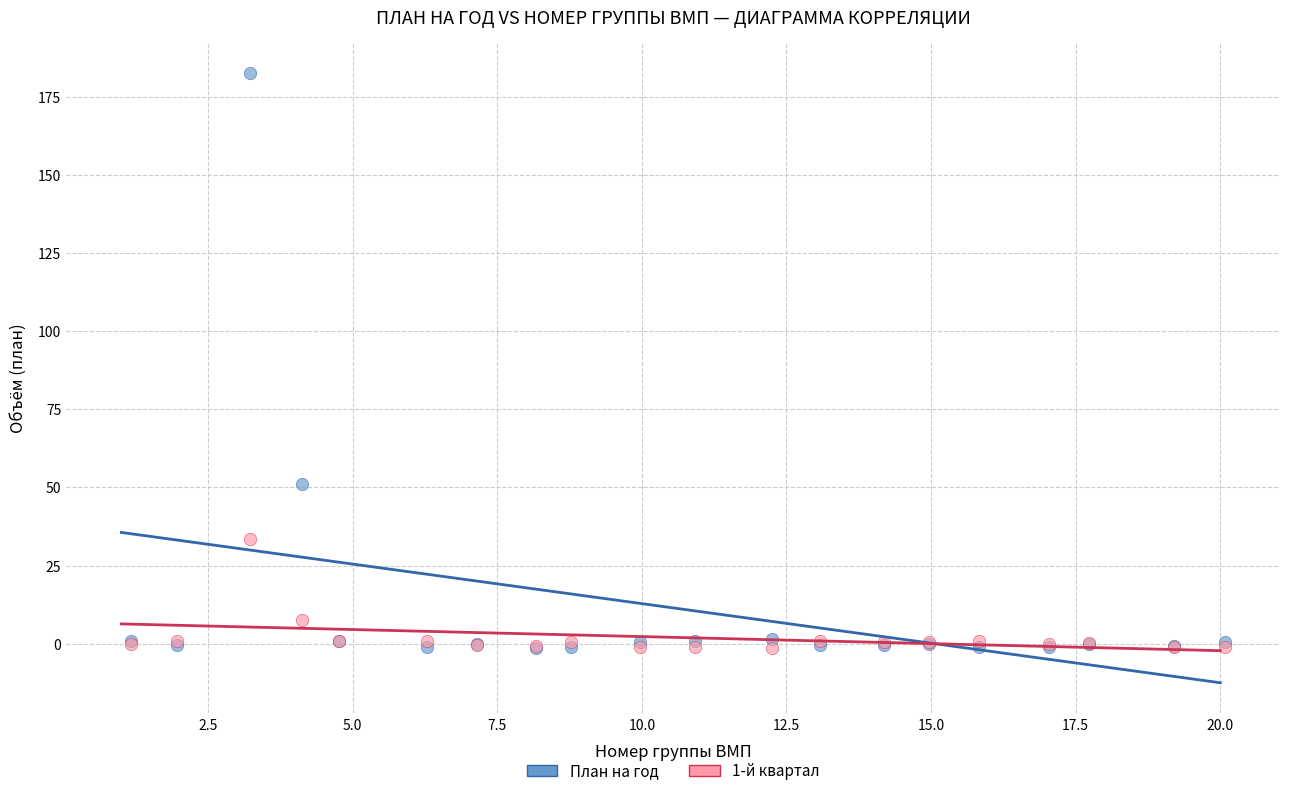

In the План на год series, what Y value is closest to 90?

51.2